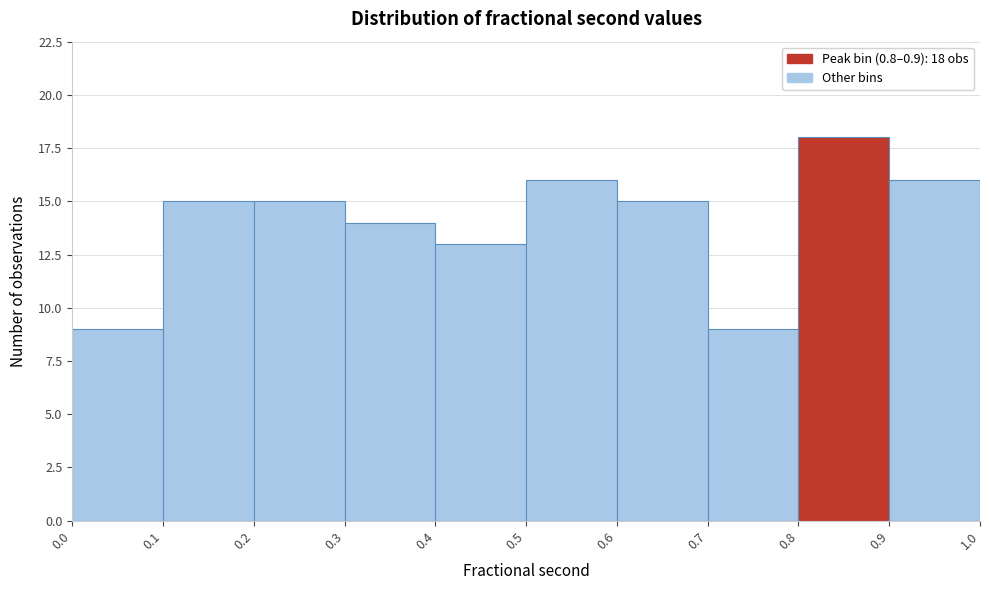

Which range on the x-axis has the tallest bar?

0.8 to 0.9